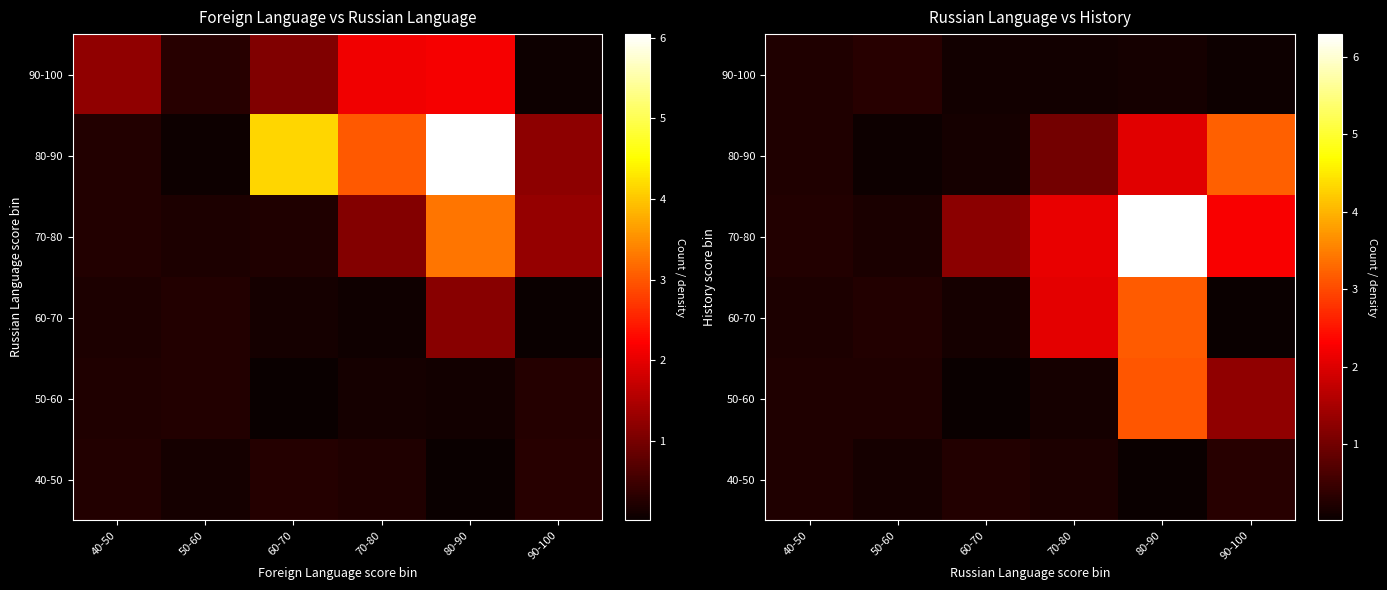

What is the average value of the 90-100 series?

0.2